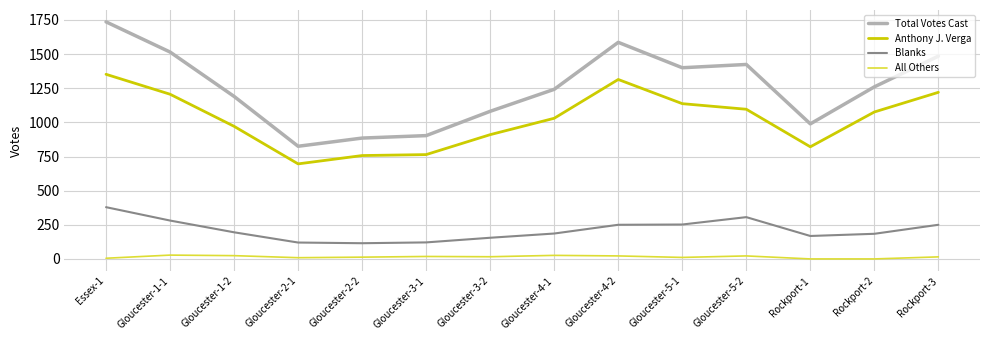

At which category is the sum across all series the highest?

Essex-1